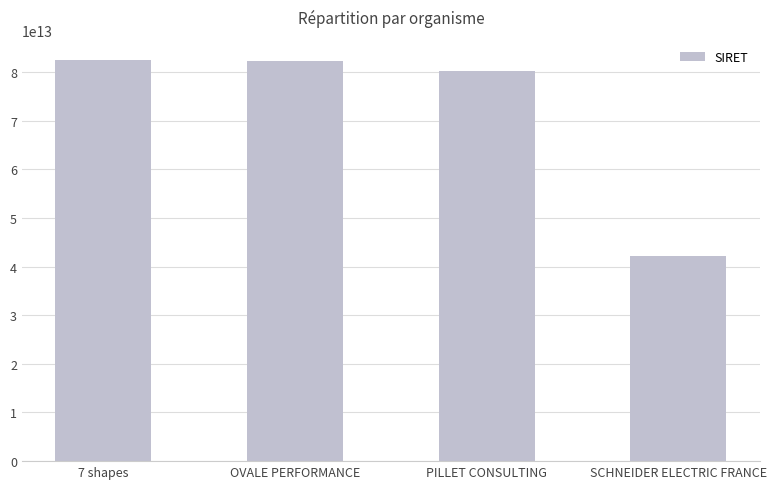

What is the difference between the values at 7 shapes and PILLET CONSULTING?

2357296599990